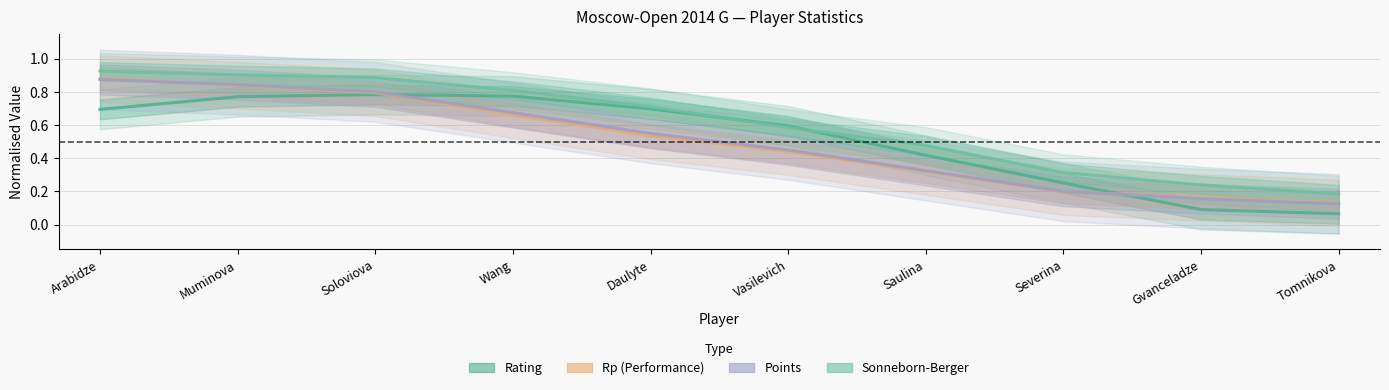

True or false: Points has a value of 0.4 at Muminova.

False